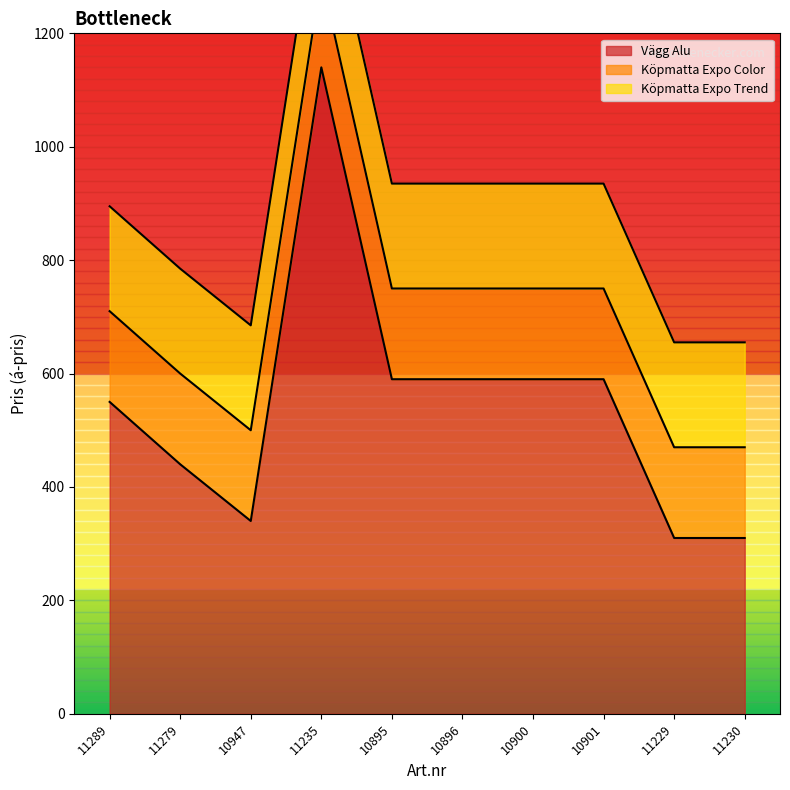

True or false: Köpmatta Expo Color and Köpmatta Expo Trend cross at least once.

False